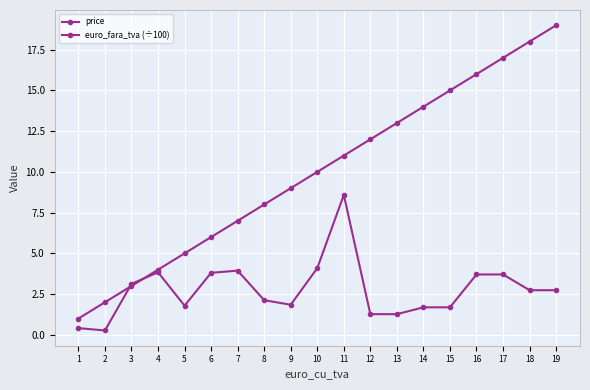

What is the difference between the maximum and second lowest values in the euro_fara_tva (÷100) series?

8.2